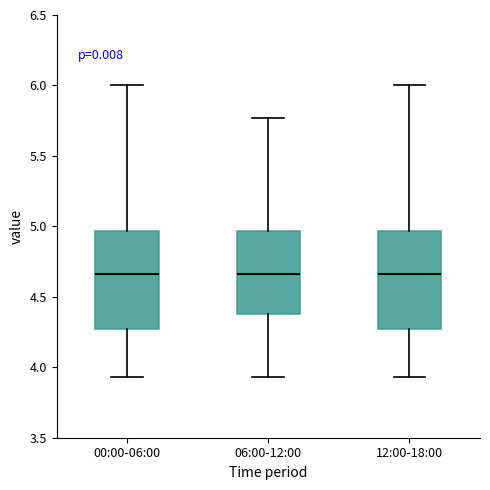

Where is the lower edge of the box for 06:00-12:00 on the y-axis? The values are not printed on the chart, so give them approximately, as read against the axis.

4.40